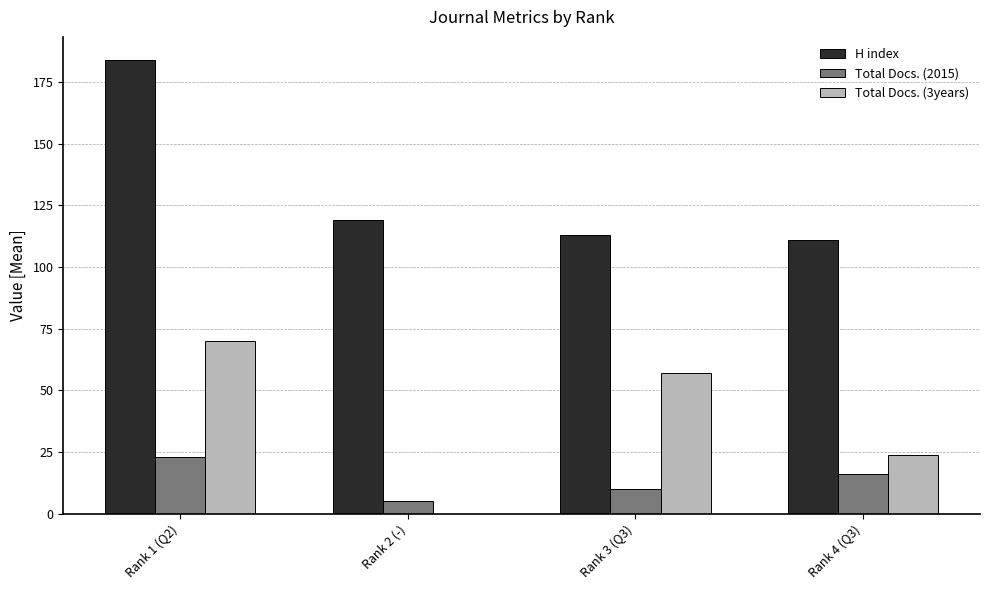

What is the maximum value for Total Docs. (2015)?

23